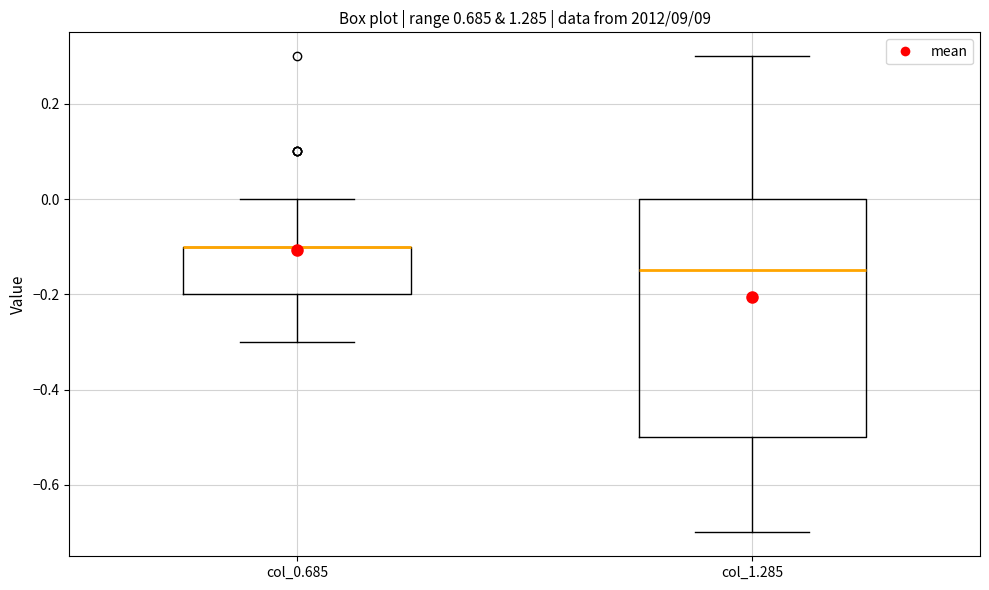

Which box is the tallest, from its lower edge to its upper edge?

col_1.285